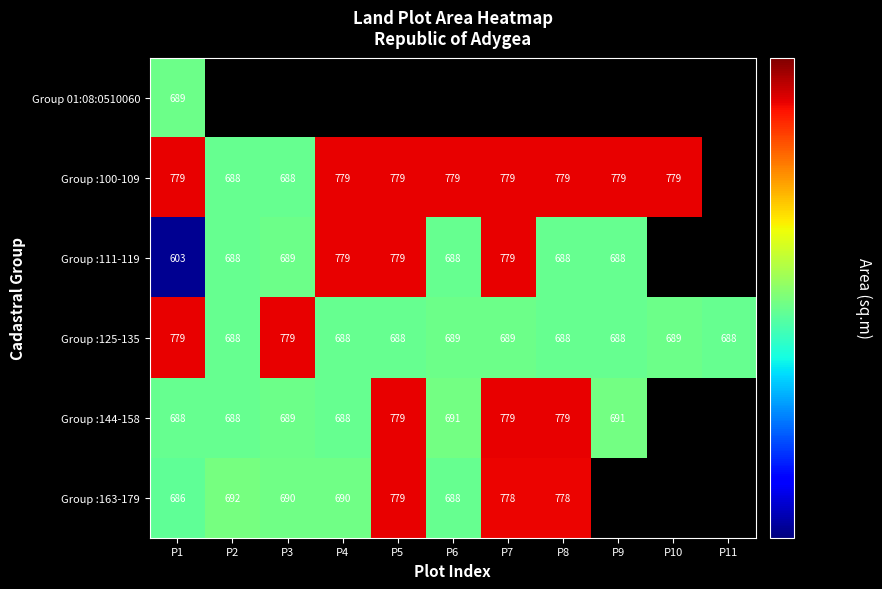

True or false: Group :111-119 has a value of 1216 at P4.

False